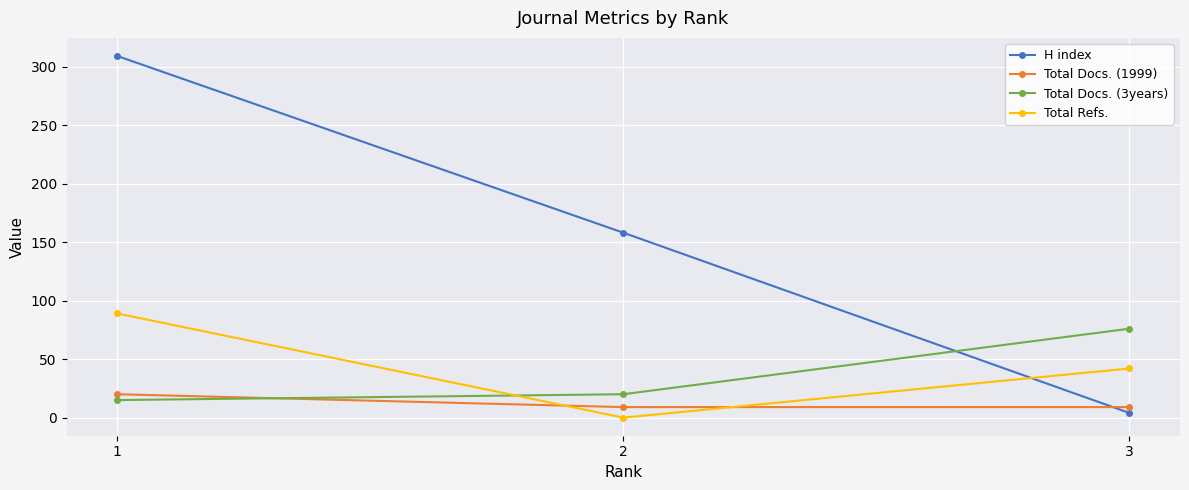

How many values in the Total Docs. (1999) series exceed 9?

1